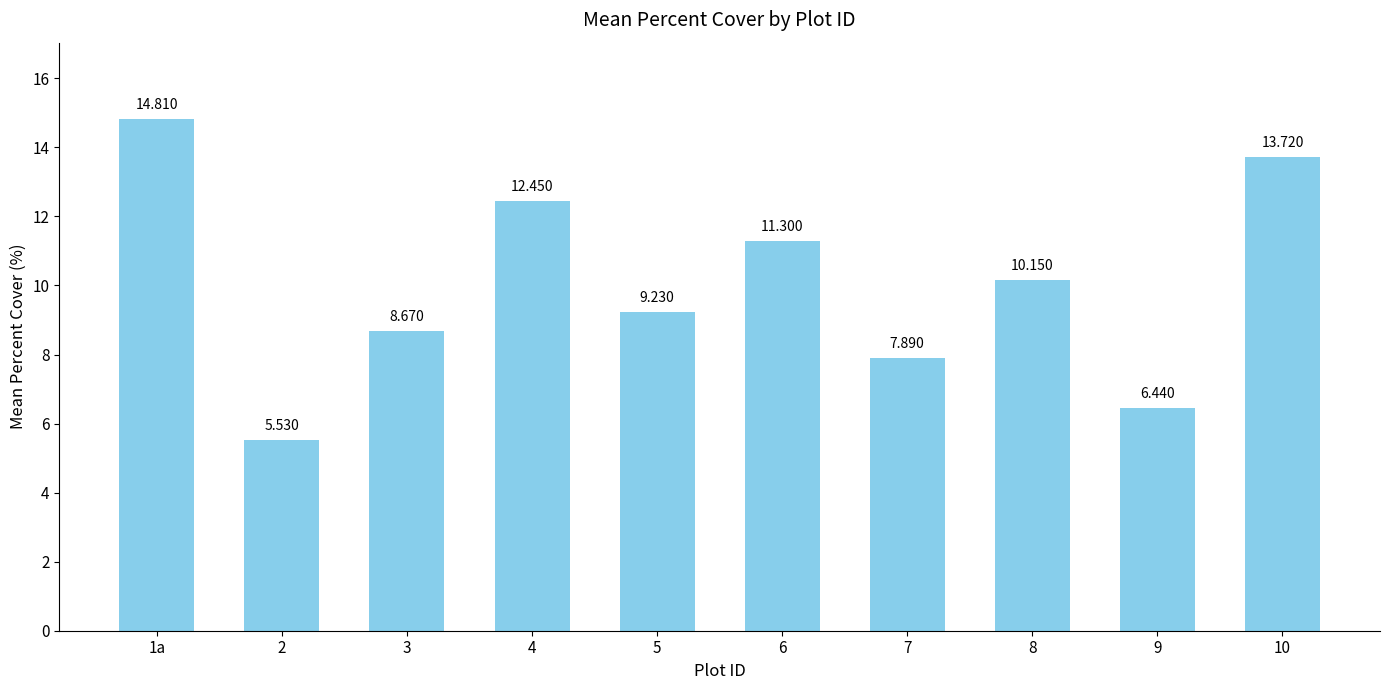

True or false: the data shows 6.4 at 9.

True